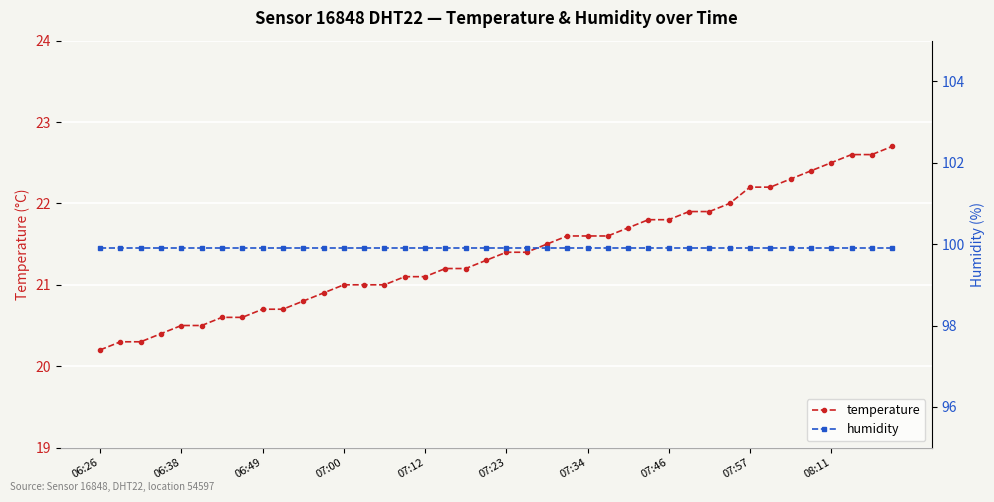

True or false: temperature has a value of 21.0 at 07:00.

True